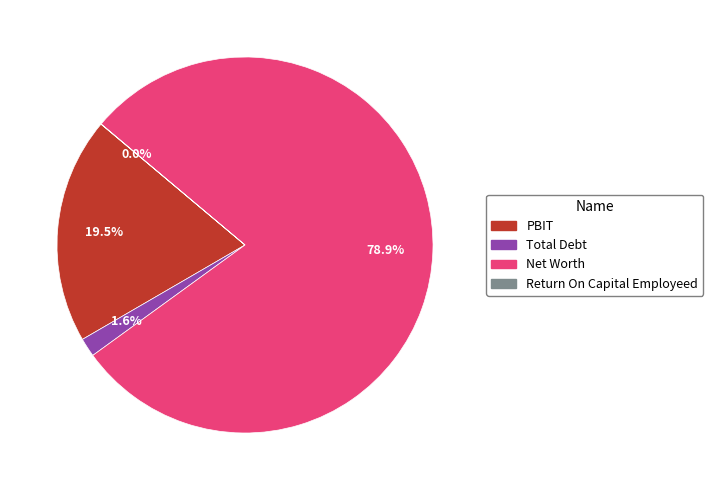

Which has a higher value, Net Worth or PBIT?

Net Worth